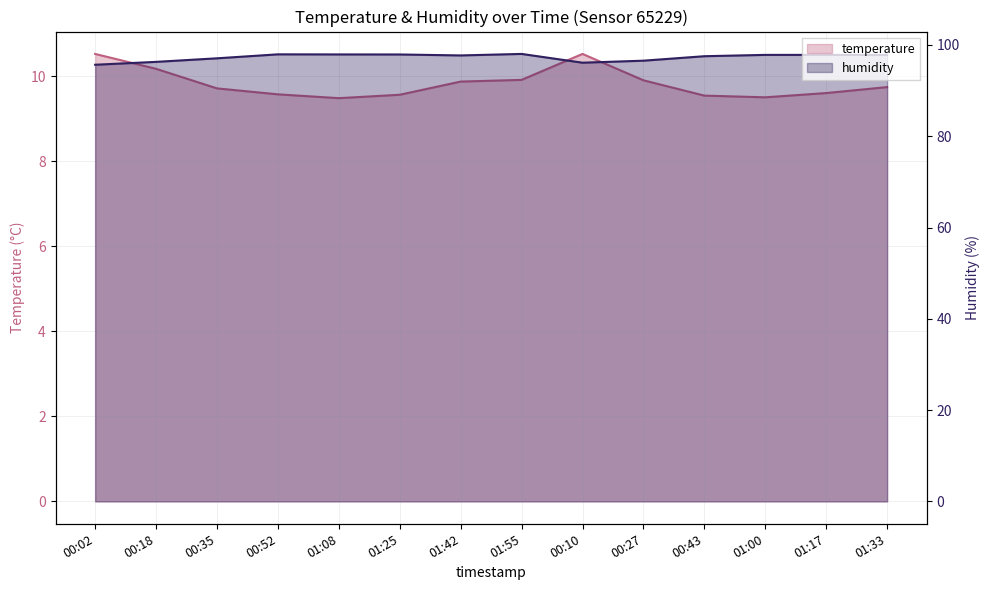

List the series in order of their overall mean, highest first.

humidity, temperature